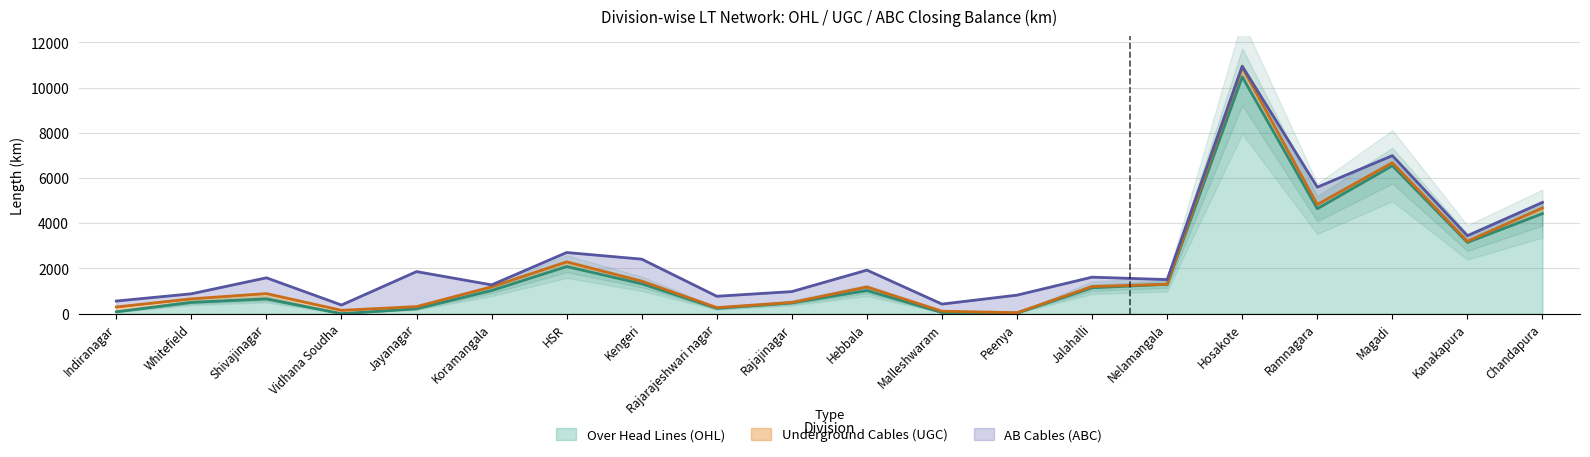

Reading left to right, list all the values displayed in this chart.

Closing Balance OHL: Indiranagar=84.0	Whitefield=499.3	Shivajinagar=654.0	Vidhana Soudha=0.0	Jayanagar=218.9	Koramangala=1023.8	HSR=2084.1	Kengeri=1322.3	Rajarajeshwari nagar=236.7	Rajajinagar=478.1	Hebbala=1024.5	Malleshwaram=52.0	Peenya=27.1	Jalahalli=1146.8	Nelamangala=1299.4	Hosakote=10478.3	Ramnagara=4645.8	Magadi=6547.4	Kanakapura=3153.5	Chandapura=4427.9
Closing Balance UGC: Indiranagar=209.8	Whitefield=157.6	Shivajinagar=234.4	Vidhana Soudha=147.9	Jayanagar=93.9	Koramangala=162.9	HSR=208.9	Kengeri=117.6	Rajarajeshwari nagar=31.2	Rajajinagar=17.1	Hebbala=157.3	Malleshwaram=56.5	Peenya=16.0	Jalahalli=55.0	Nelamangala=0.8	Hosakote=429.4	Ramnagara=185.4	Magadi=134.9	Kanakapura=50.2	Chandapura=252.0
Closing Balance ABC: Indiranagar=264.9	Whitefield=222.3	Shivajinagar=698.4	Vidhana Soudha=234.3	Jayanagar=1548.4	Koramangala=87.2	HSR=412.8	Kengeri=972.3	Rajarajeshwari nagar=501.9	Rajajinagar=481.2	Hebbala=744.6	Malleshwaram=315.2	Peenya=776.6	Jalahalli=413.9	Nelamangala=206.6	Hosakote=45.8	Ramnagara=766.1	Magadi=311.1	Kanakapura=244.4	Chandapura=243.7